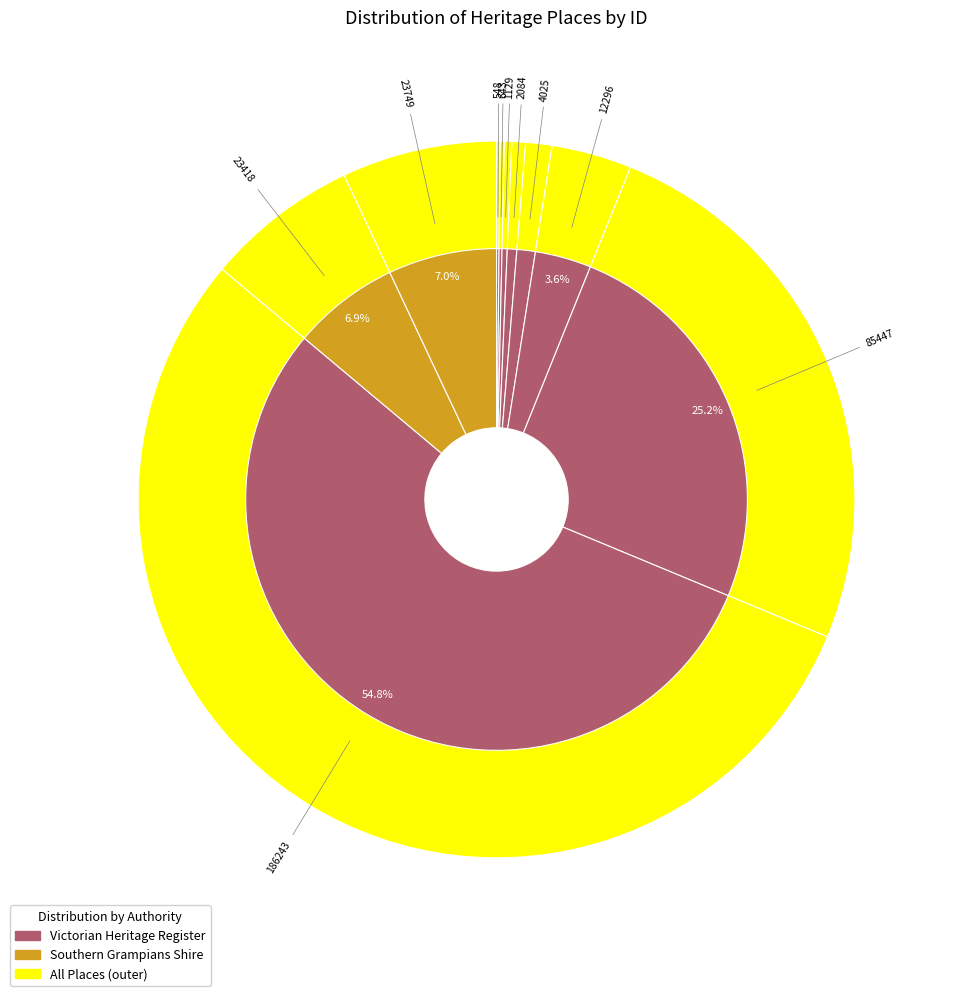

Do SILVERWELLS and STIRLING HOMESTEAD AND SHEEP DAIRY together represent more than half of the pie?

No